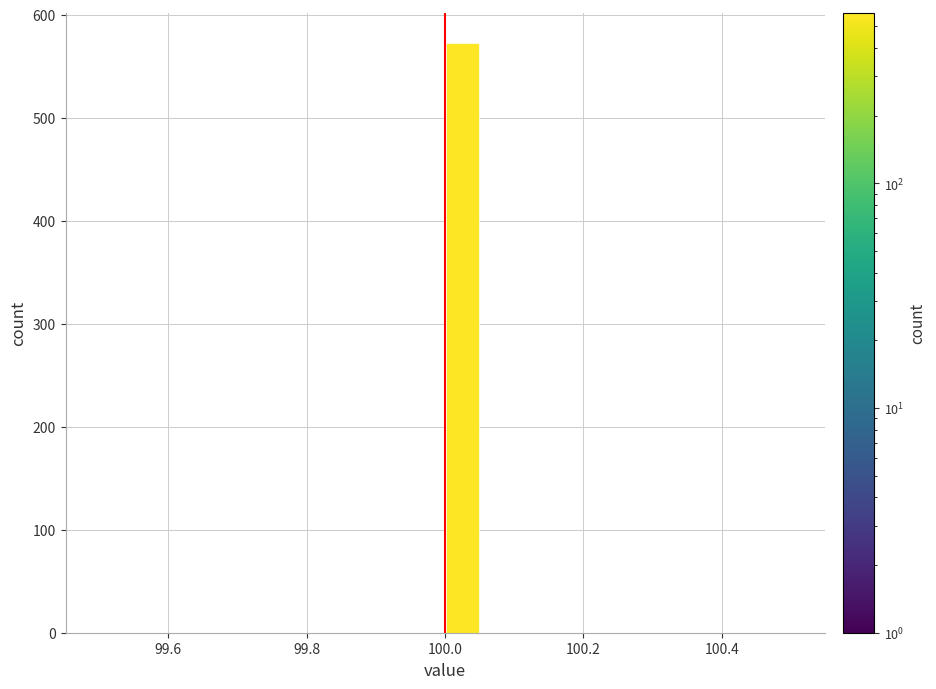

Read against the x-axis, roughly where is the centre of the tallest bar?

100.02